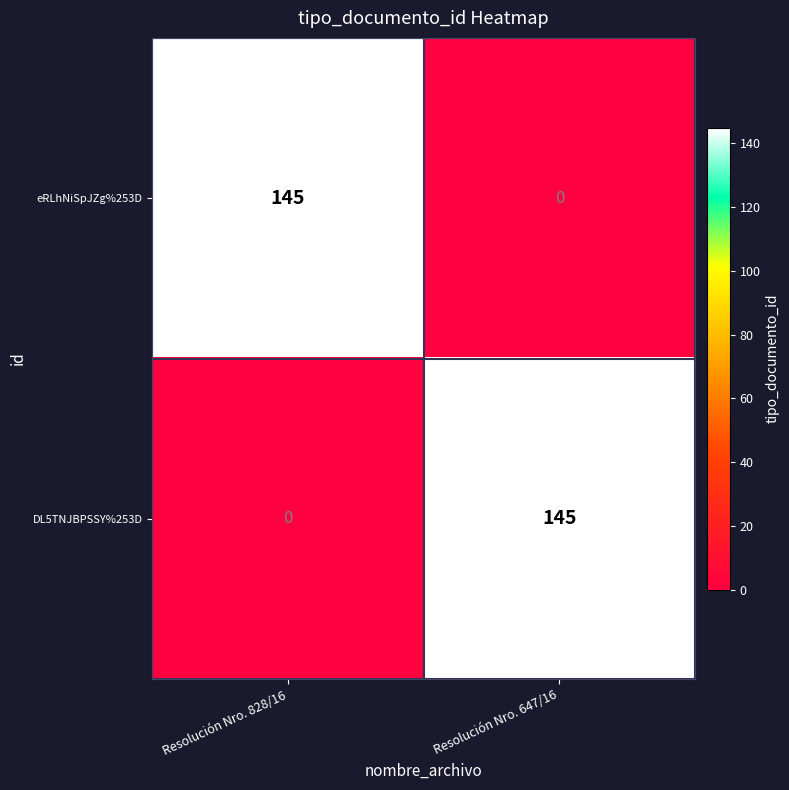

Is the value of eRLhNiSpJZg%253D at Resolución Nro. 828/16 greater than the value of DL5TNJBPSSY%253D at Resolución Nro. 828/16?

Yes